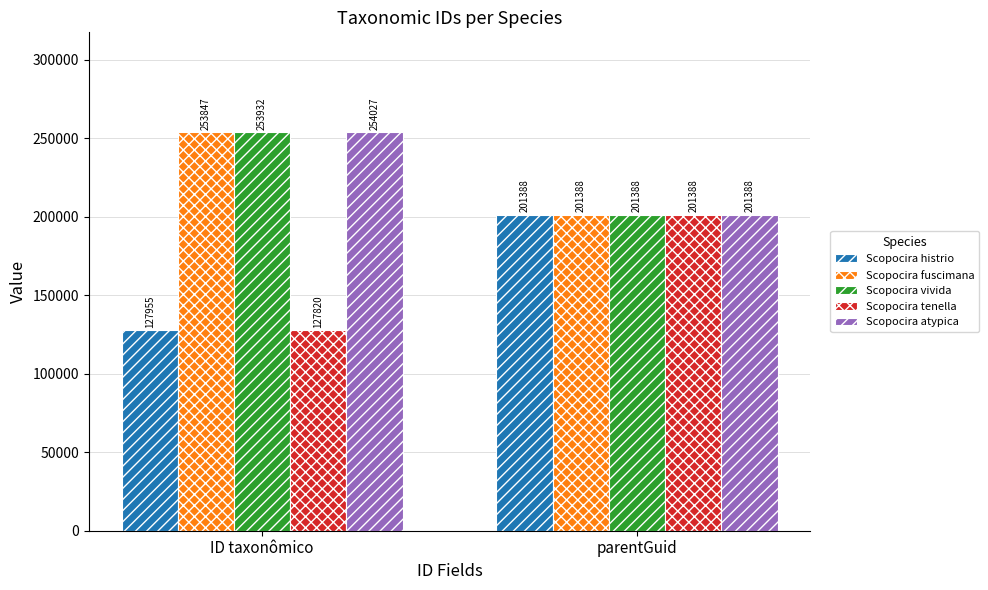

Which series has the largest total across all categories?

Scopocira atypica